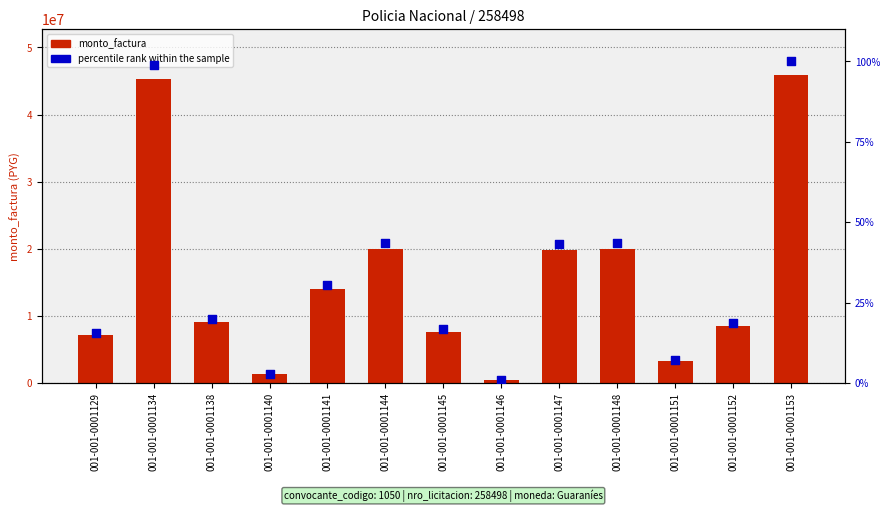

Is the value of percentile rank within the sample at 001-001-0001129 greater than the value of monto_factura at 001-001-0001134?

No